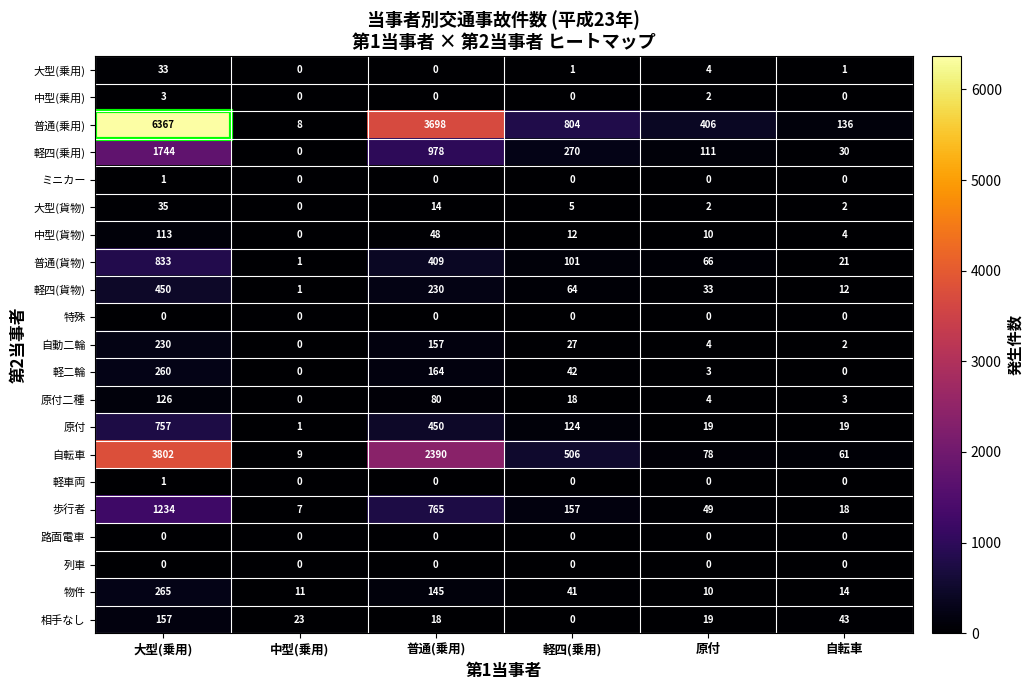

How many series are shown in this chart?

21